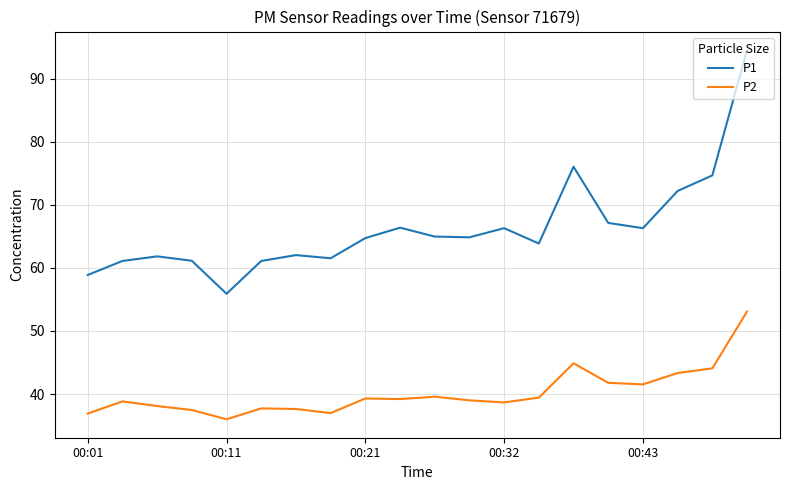

Rank the series by their average value, from highest to lowest.

P1, P2